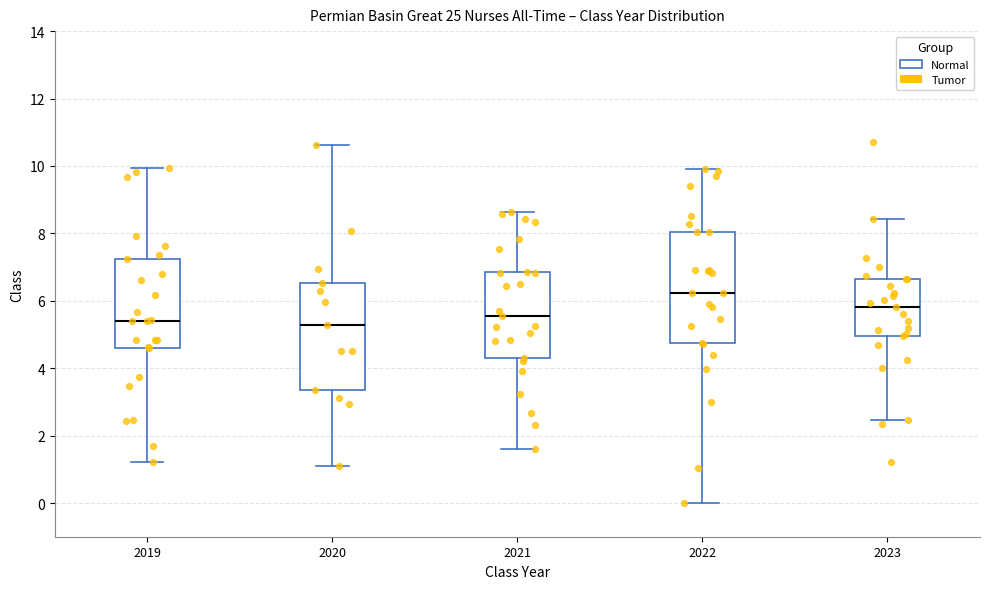

Where is the lower edge of the box at x = 2022 on the y-axis? The values are not printed on the chart, so give them approximately, as read against the axis.

4.8